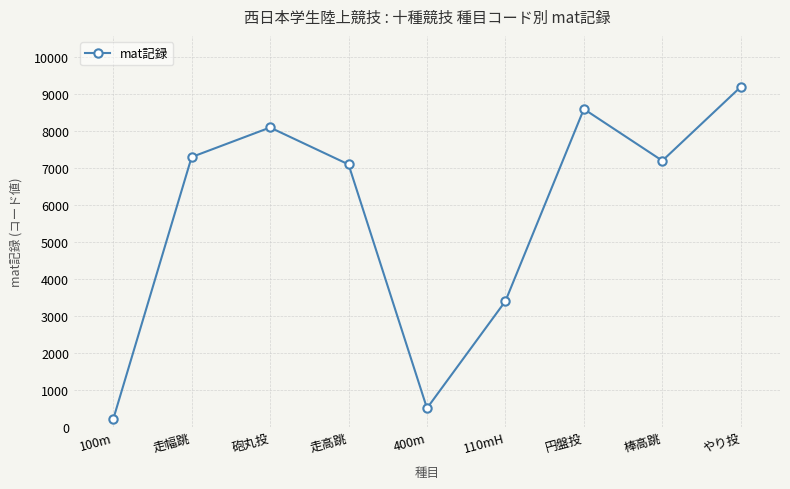

What is the difference between the values at 円盤投 and 走高跳?

1500